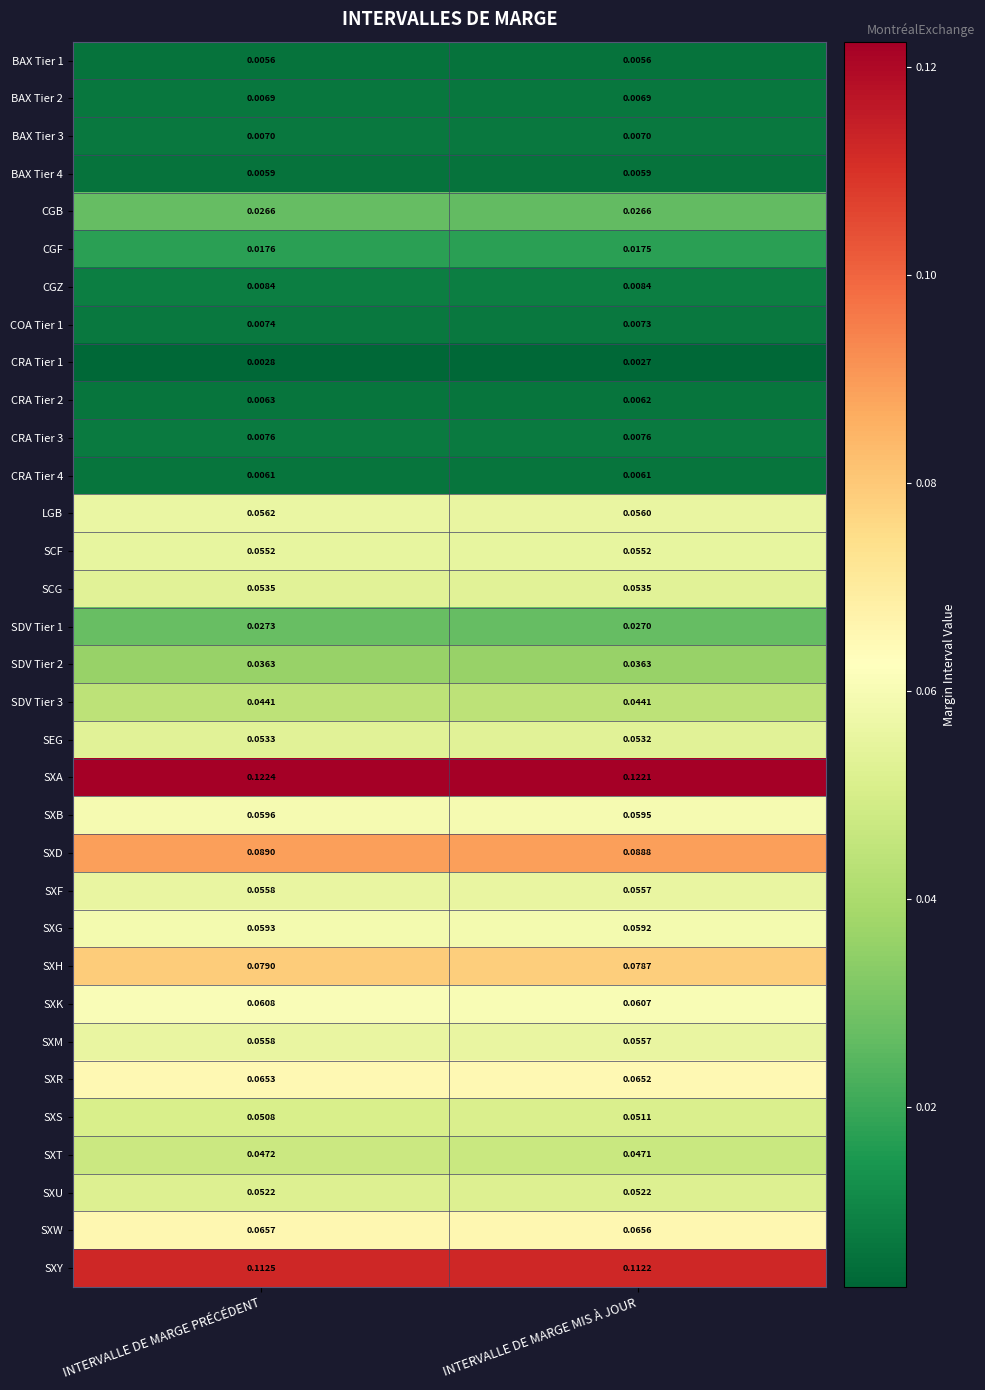

Which category has the highest value across all series?

INTERVALLE DE MARGE PRÉCÉDENT